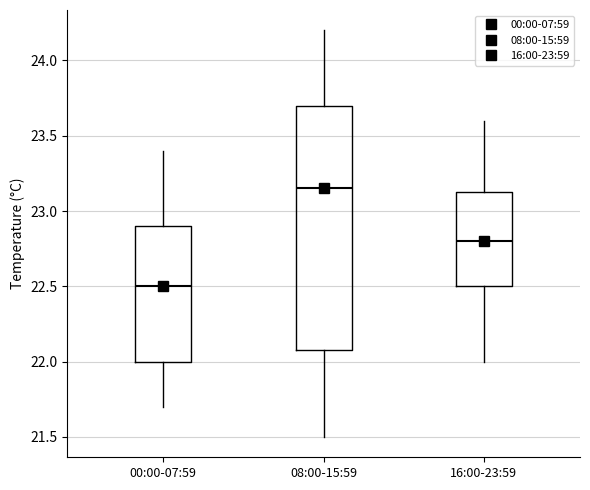

Where is the lower edge of the box for 16:00-23:59 on the y-axis? The values are not printed on the chart, so give them approximately, as read against the axis.

22.50